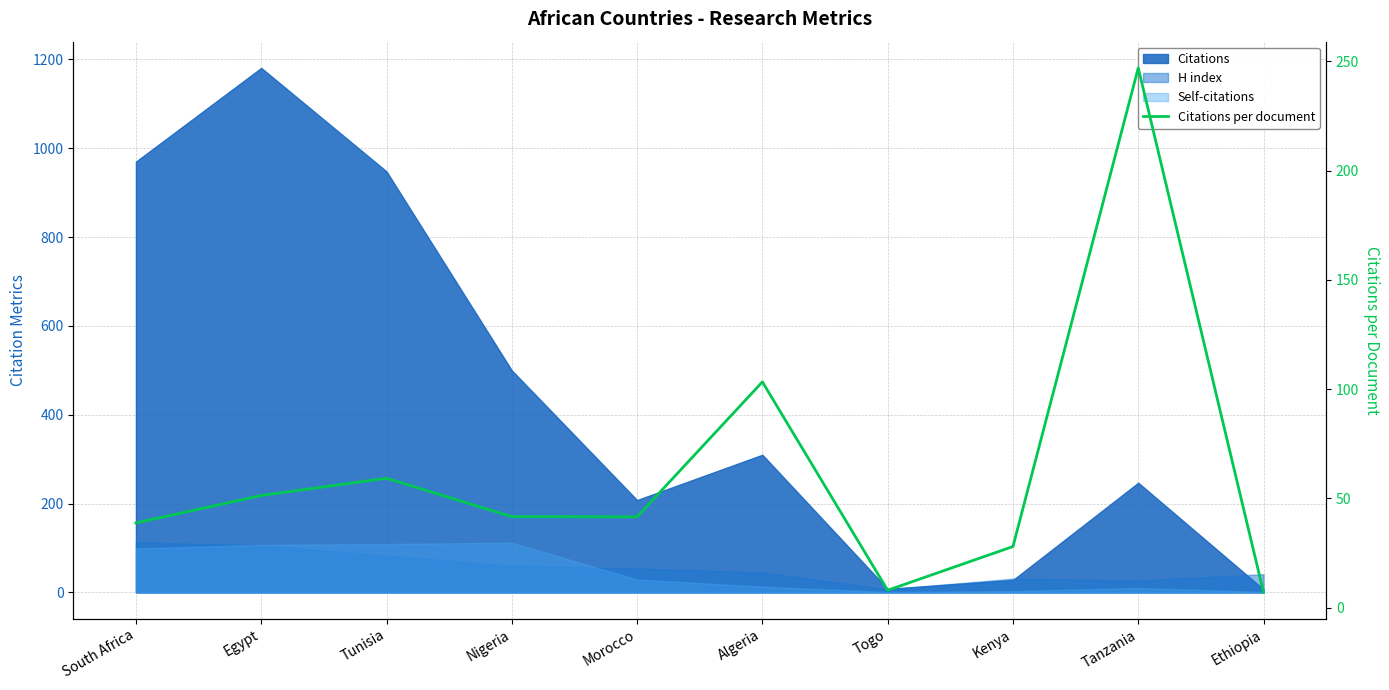

What is the sum of the values at Ethiopia and Morocco?

48.6